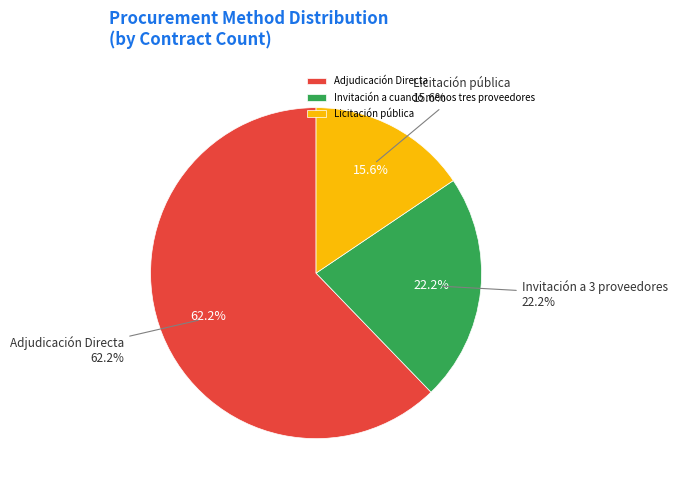

Combined, what portion of the pie is Licitación pública and Invitación a cuando menos tres proveedores?

37.8%